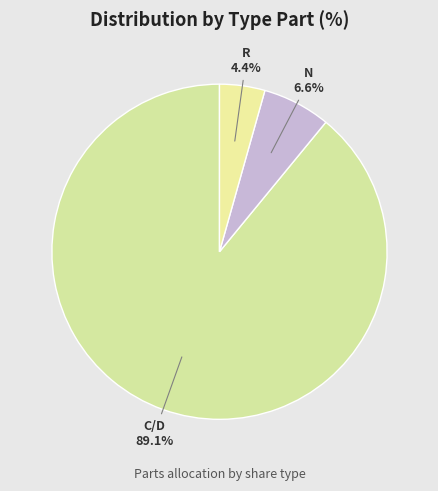

What is the smallest slice in the pie chart?

R